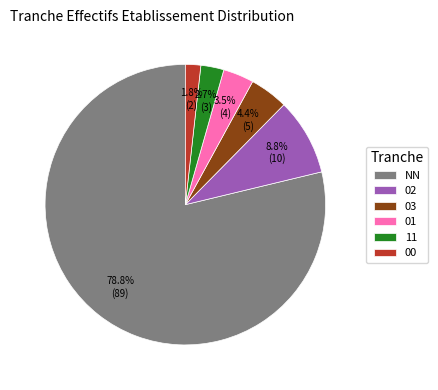

What percentage is NOT represented by 02?

91.2%